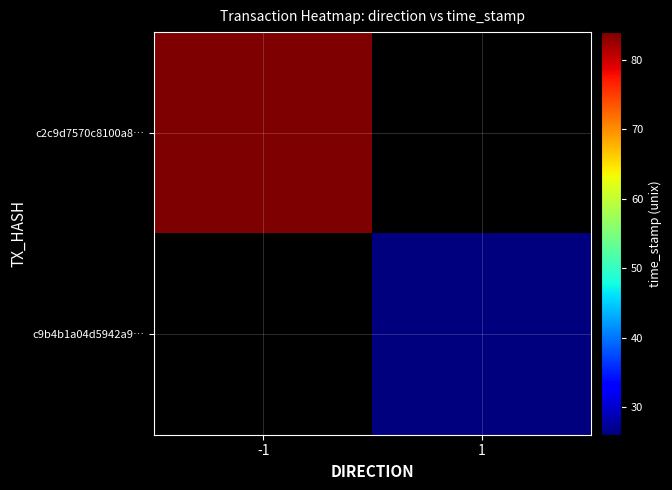

The c9b4b1a04d5942a99c37a1631bcfa1d86db8f9b series shows 2 at -1. True or false?

False